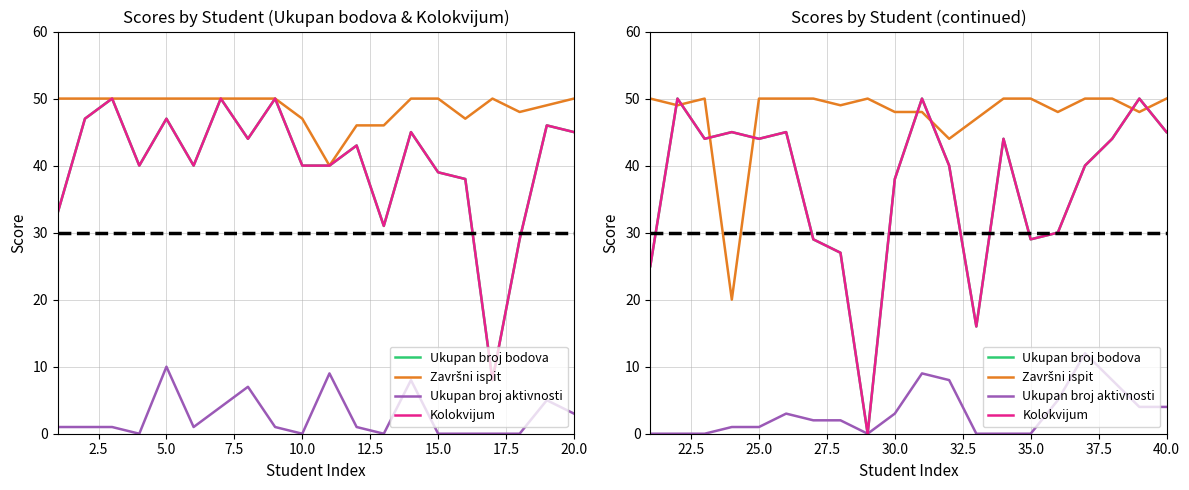

At 15.0, list the series in order from largest to smallest.

Završni ispit, Ukupan broj bodova, Kolokvijum, Ukupan broj aktivnosti